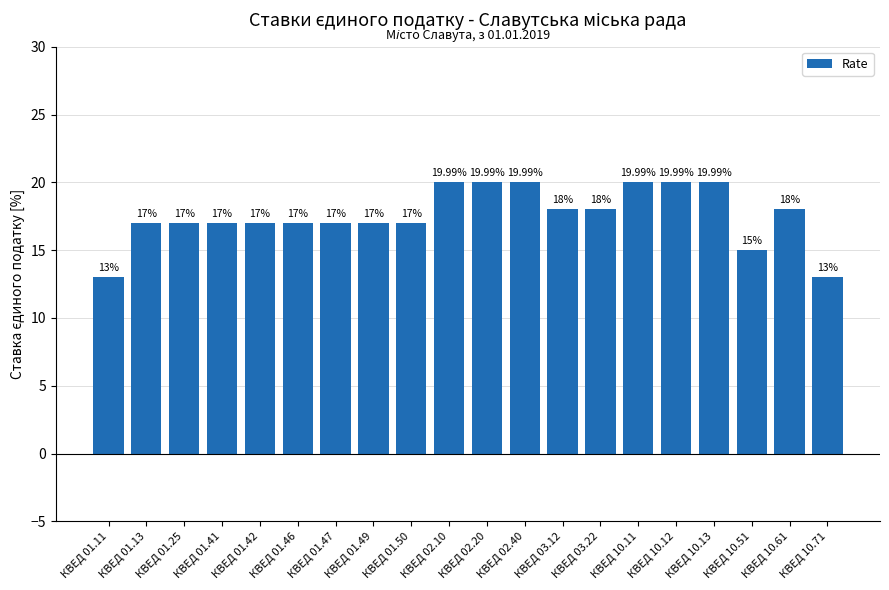

Which has a higher value, КВЕД 10.11 or КВЕД 01.25?

КВЕД 10.11